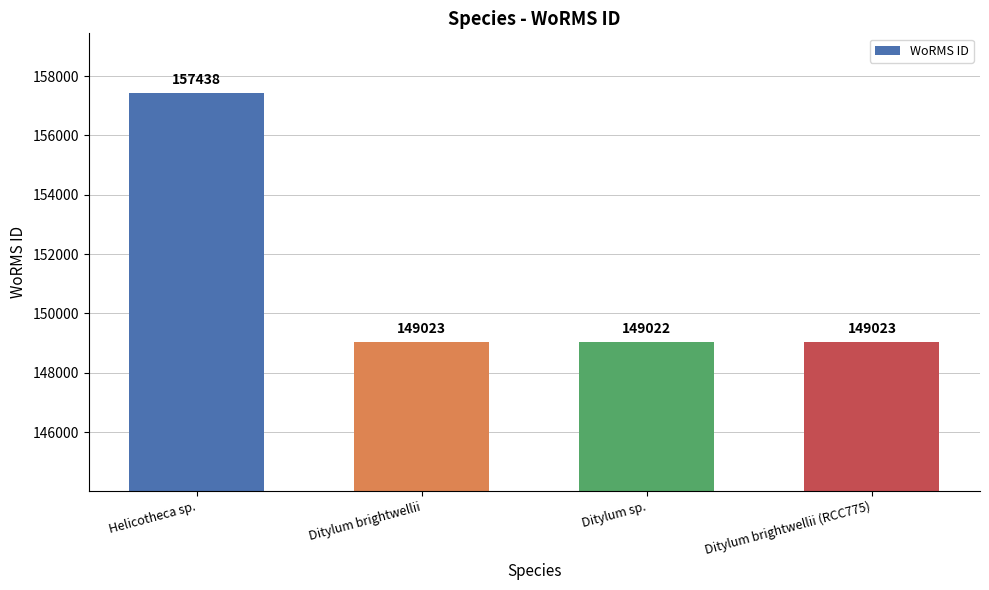

Reading right to left, transcribe all the data shown in this chart.

149023	149022	149023	157438